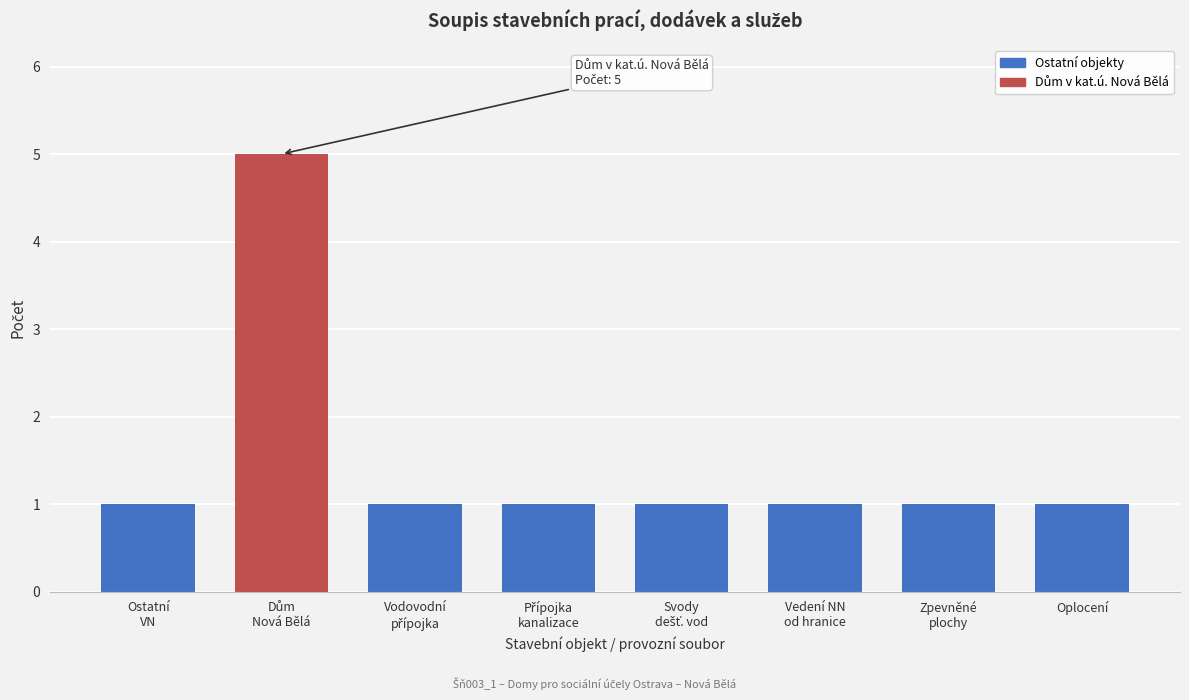

Reading left to right, extract all data points from this chart.

1	5	1	1	1	1	1	1